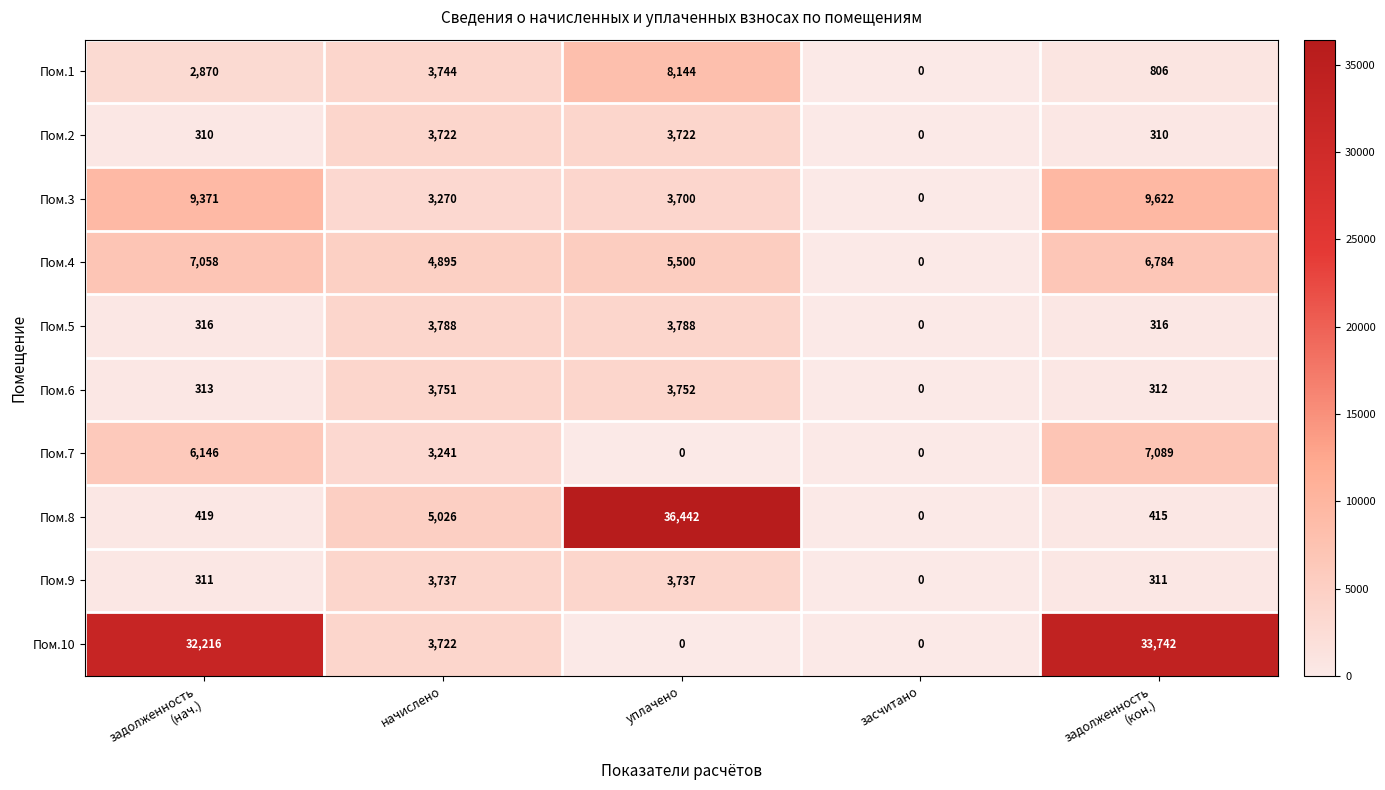

Which series has the widest spread of values?

Пом.8